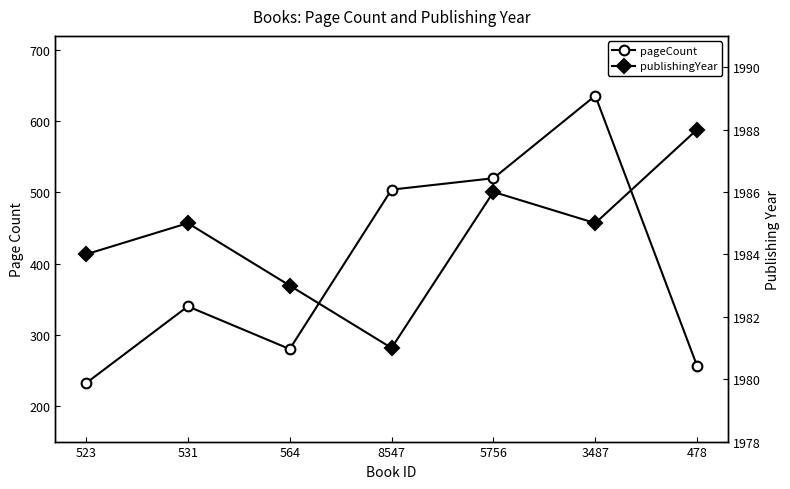

How many lines are shown in the chart?

2